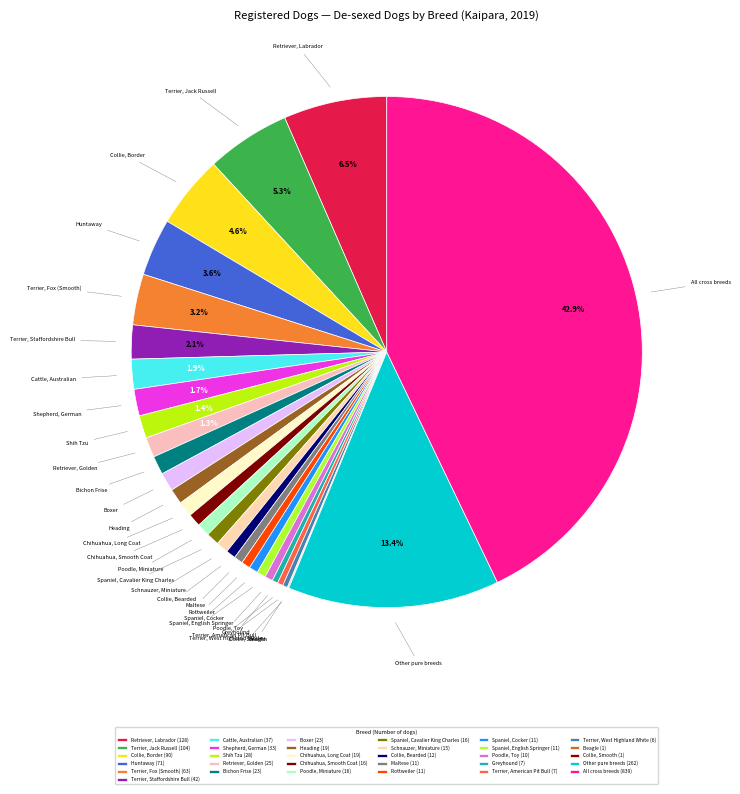

To the nearest percent, what percentage of the pie is Heading?

1%